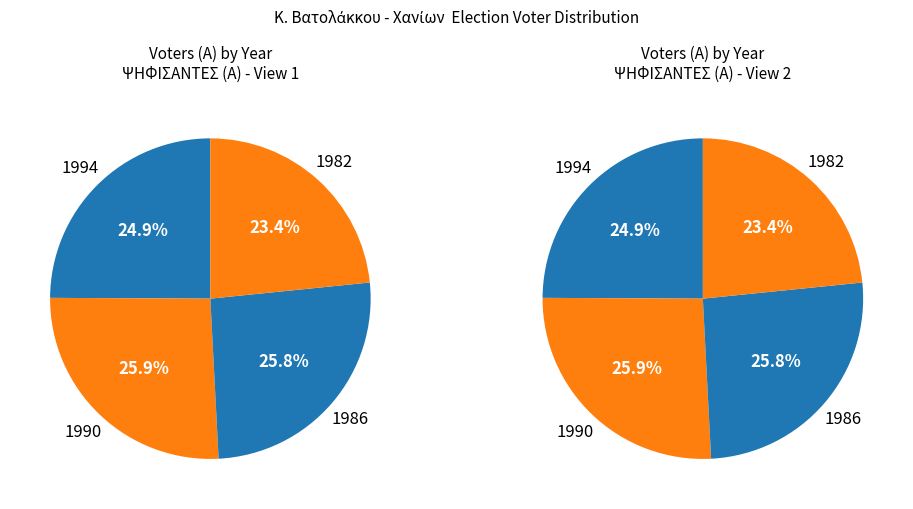

Rank the categories by value from highest to lowest.

1990, 1986, 1994, 1982